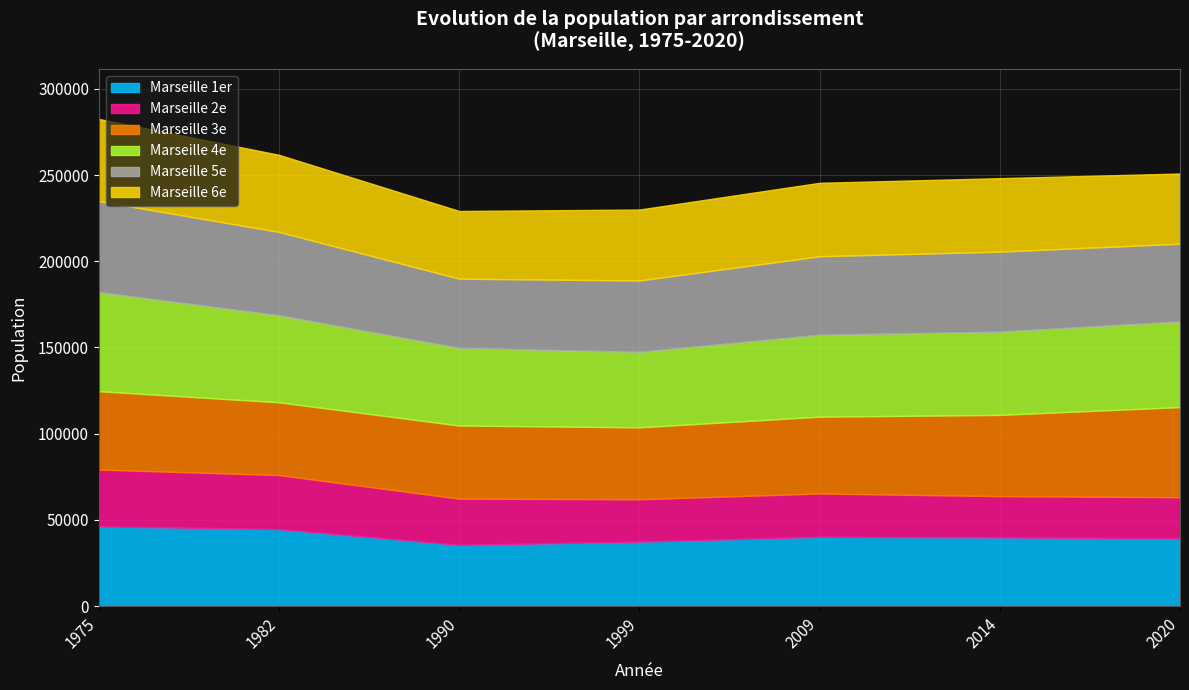

At which category is the sum across all series the highest?

1975